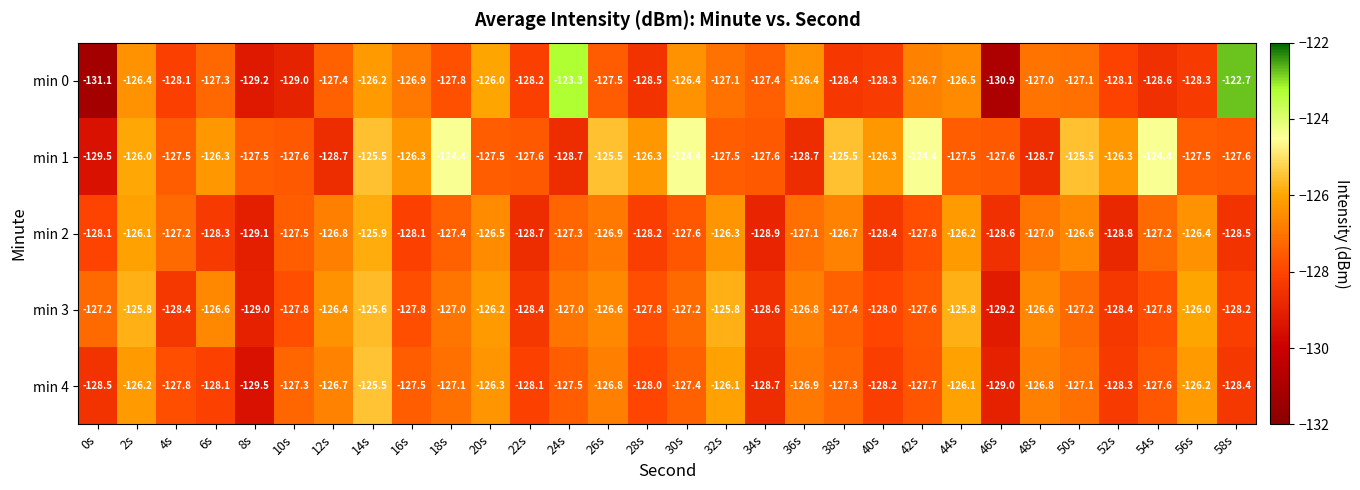

What is the approximate value of min 4 at 44s?

-126.1